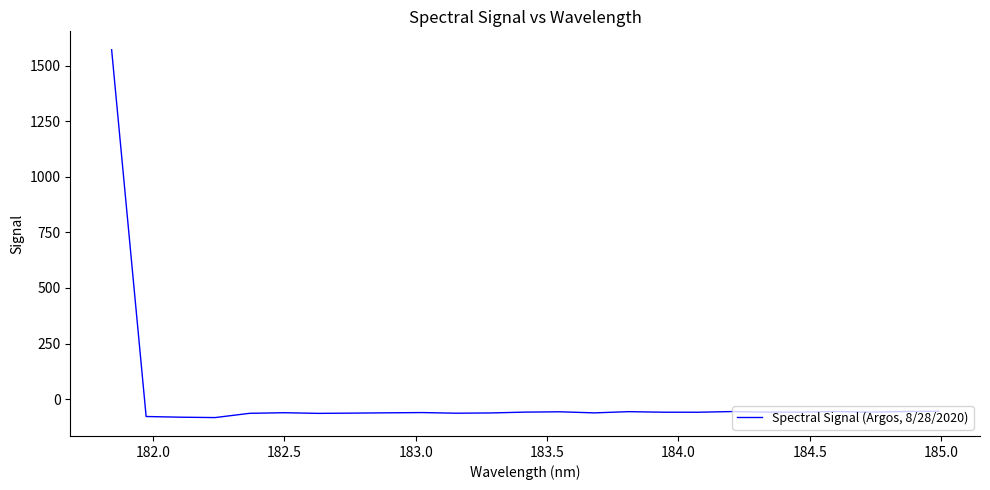

How many values exceed -59?

12